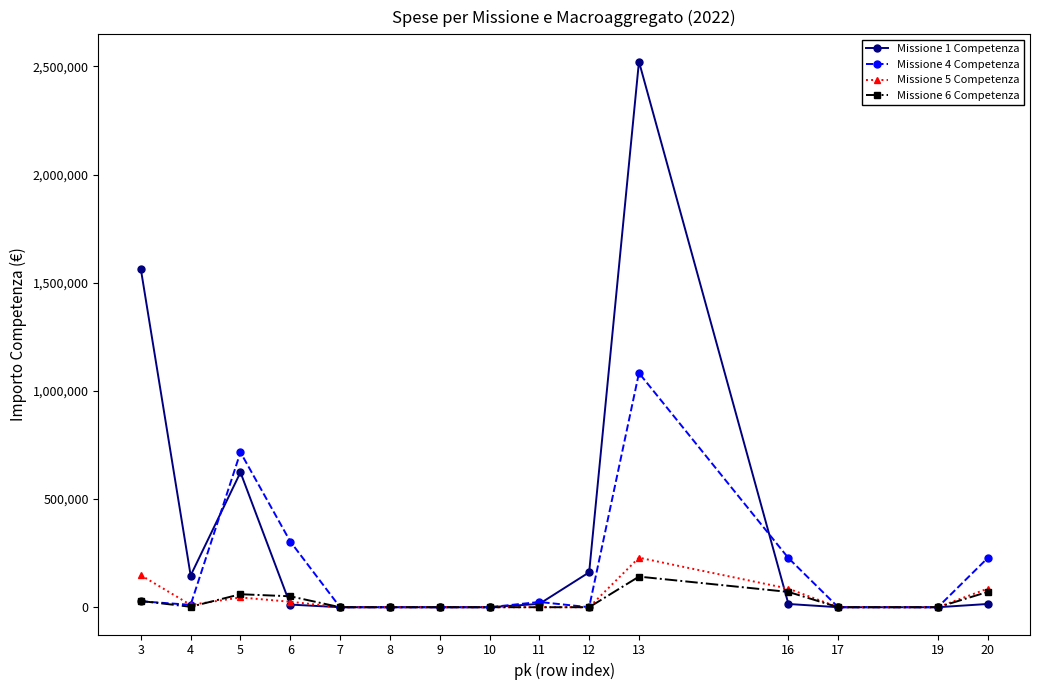

What is the value of the Missione 5 Competenza point at the 12th from the left?

85850.0